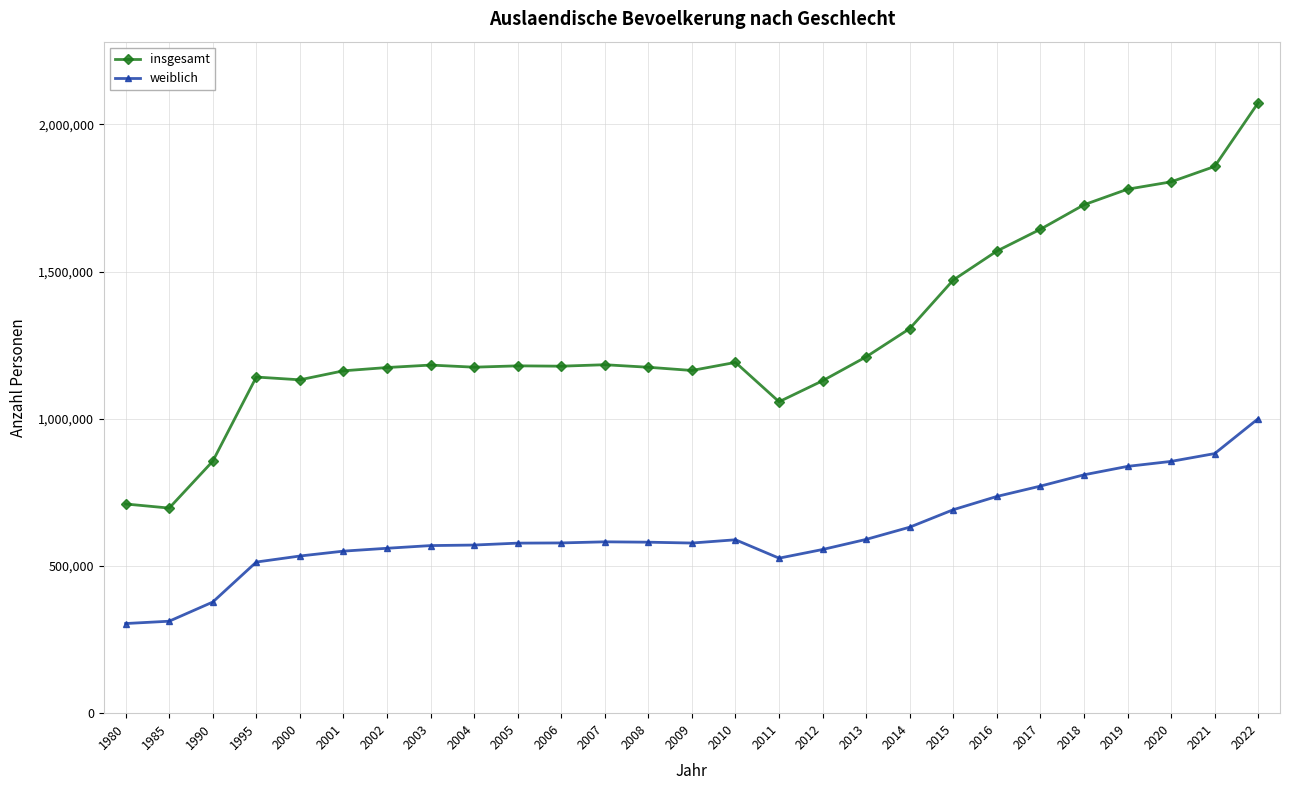

Is the value of insgesamt at 2017 greater than the value of weiblich at 2003?

Yes